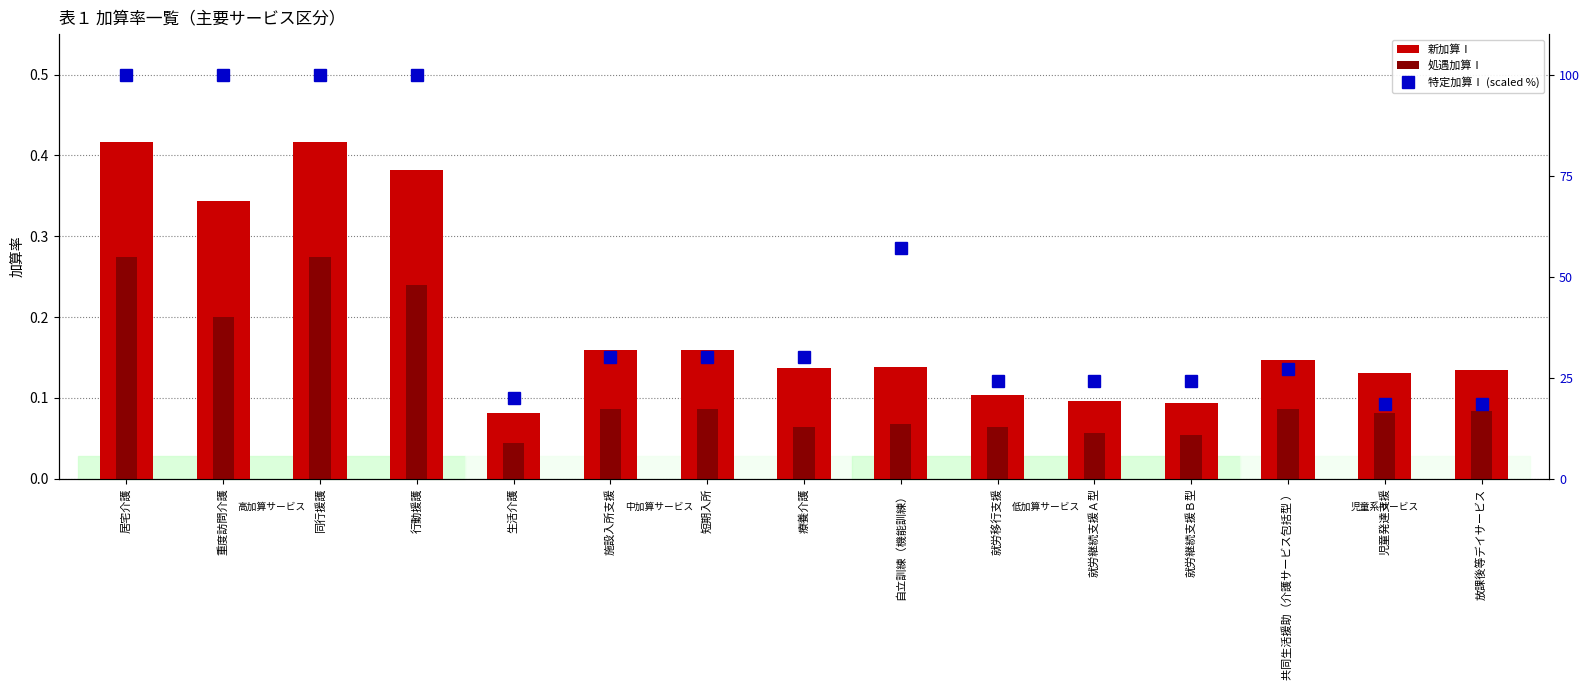

Which series changed the most between 療養介護 and 就労移行支援?

特定加算Ⅰ (scaled %)